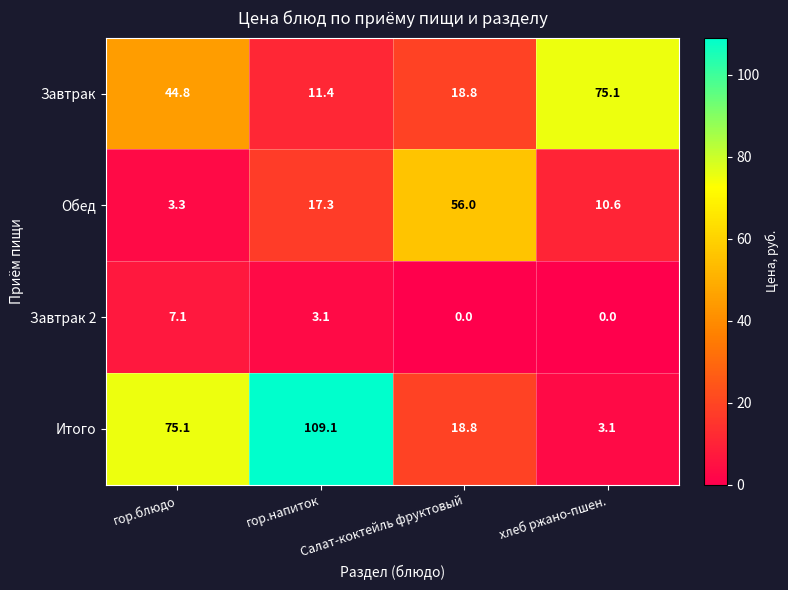

What is the difference between the highest and lowest values at Салат-коктейль фруктовый?

56.0